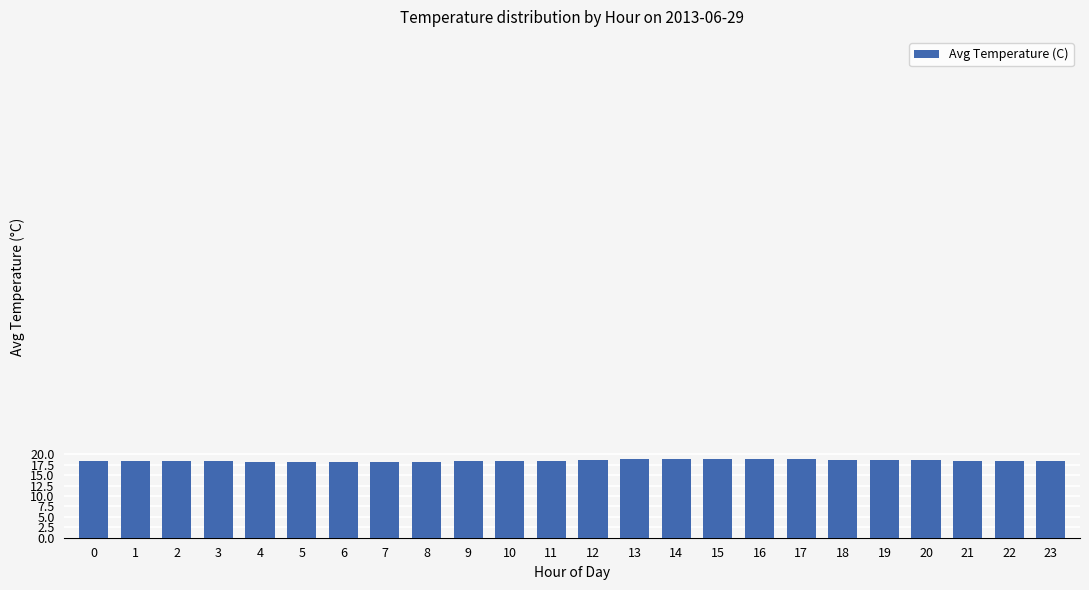

How many bars are there in total?

24